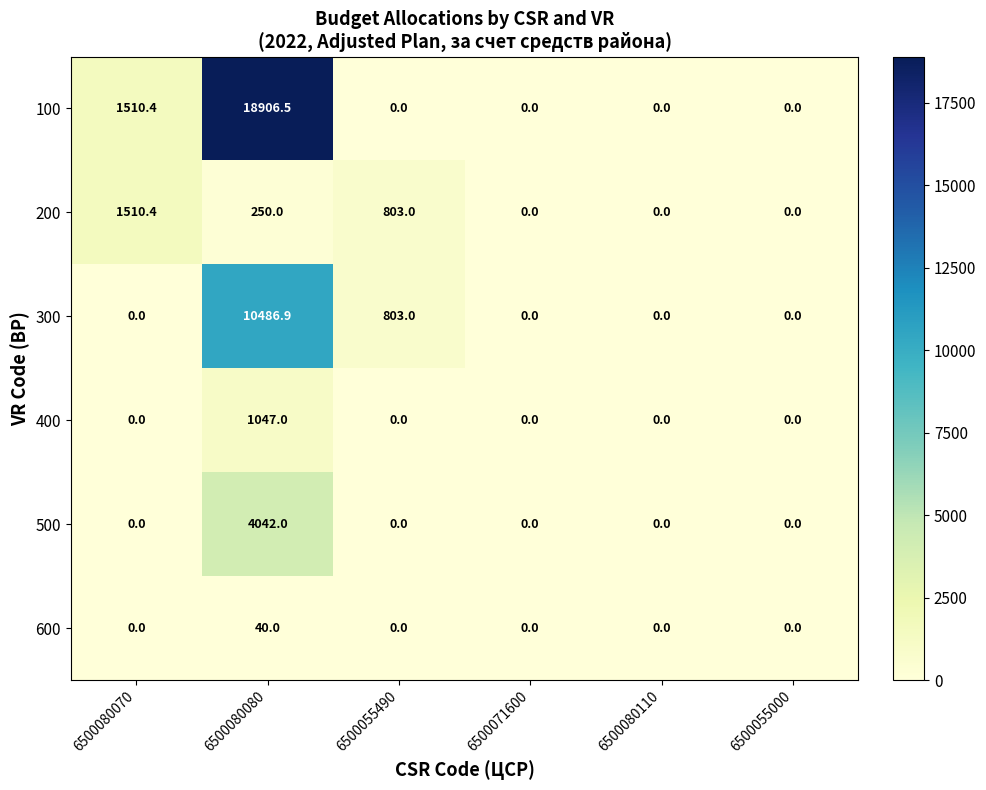

At 6500080080, list the series in order from smallest to largest.

600, 200, 400, 500, 300, 100